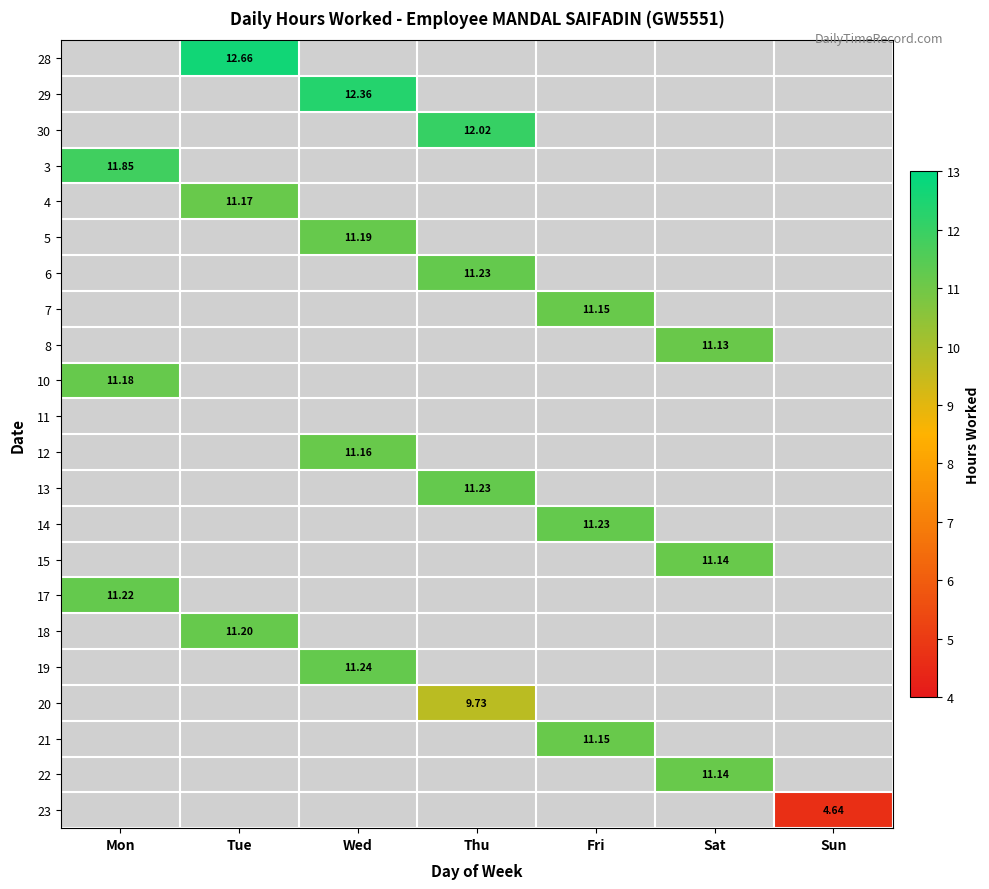

At which category does the chart reach its minimum across all series?

Sun